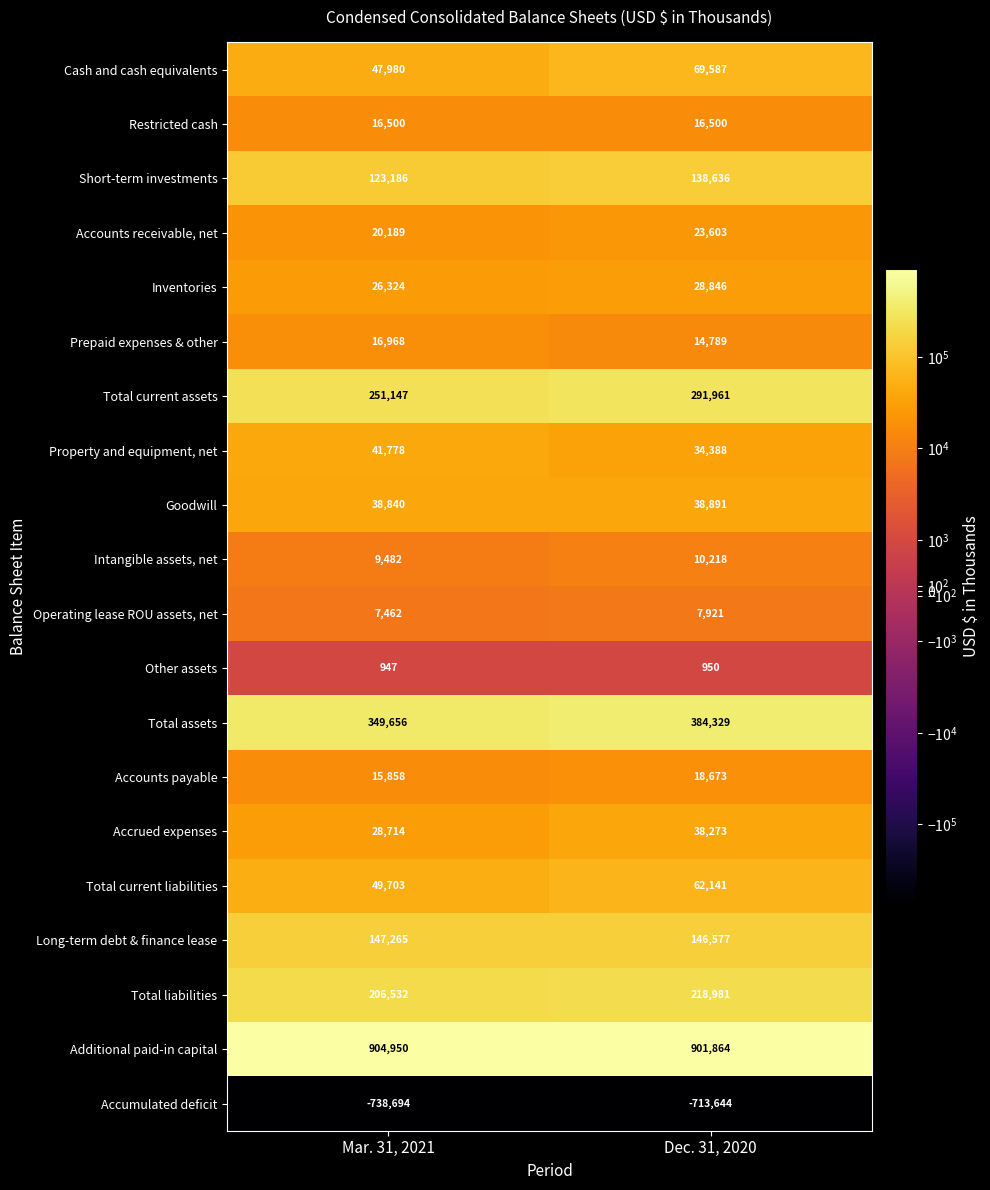

Which series has the largest range (max minus min)?

Total current assets